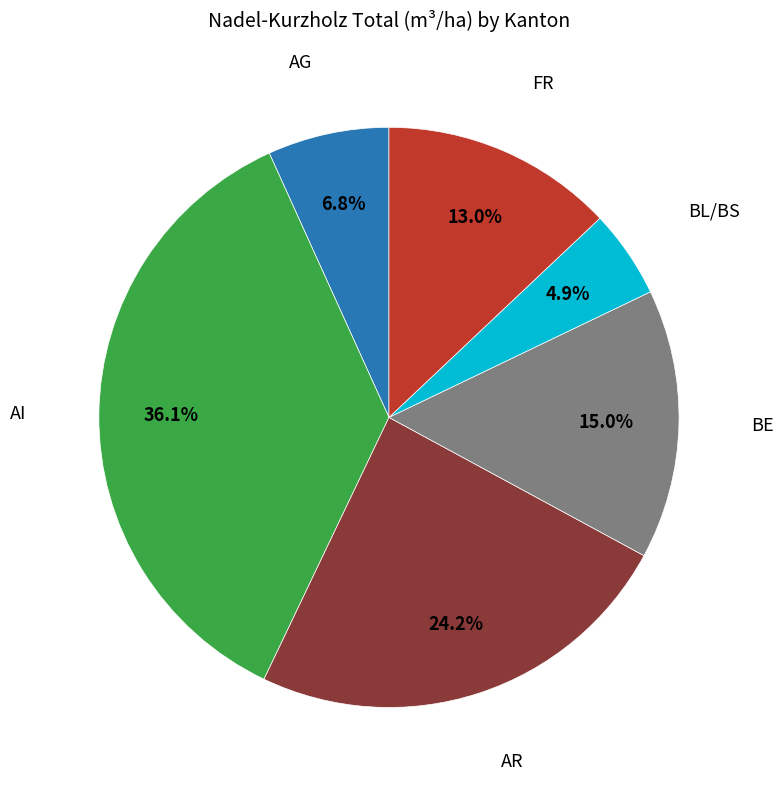

How many slices are in this pie chart?

6